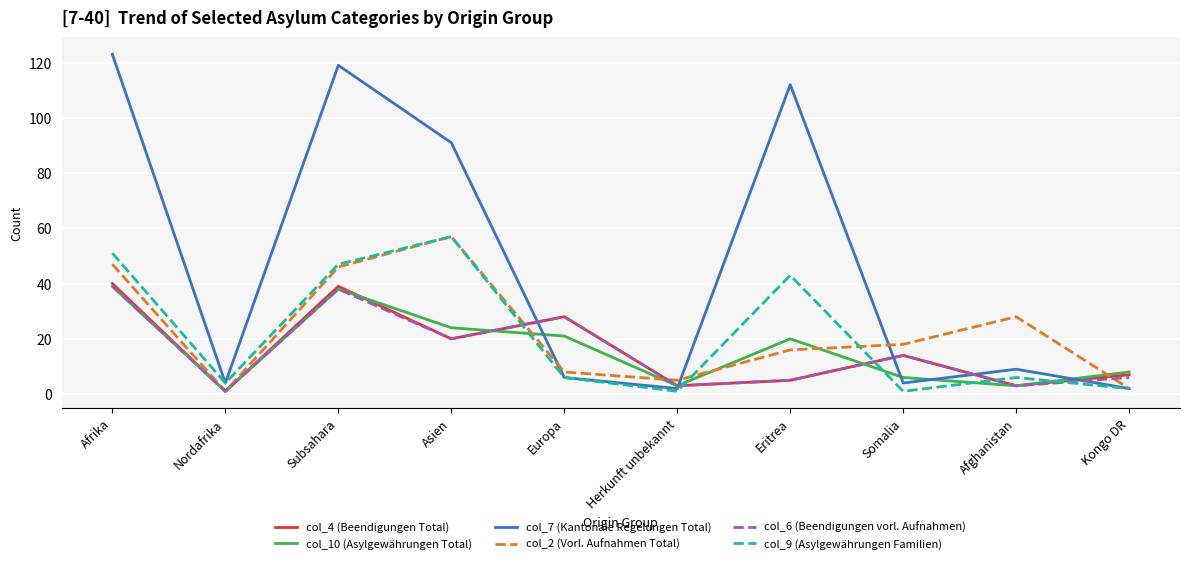

Which series has the widest spread of values?

col_7 (Kantonale Regelungen Total)